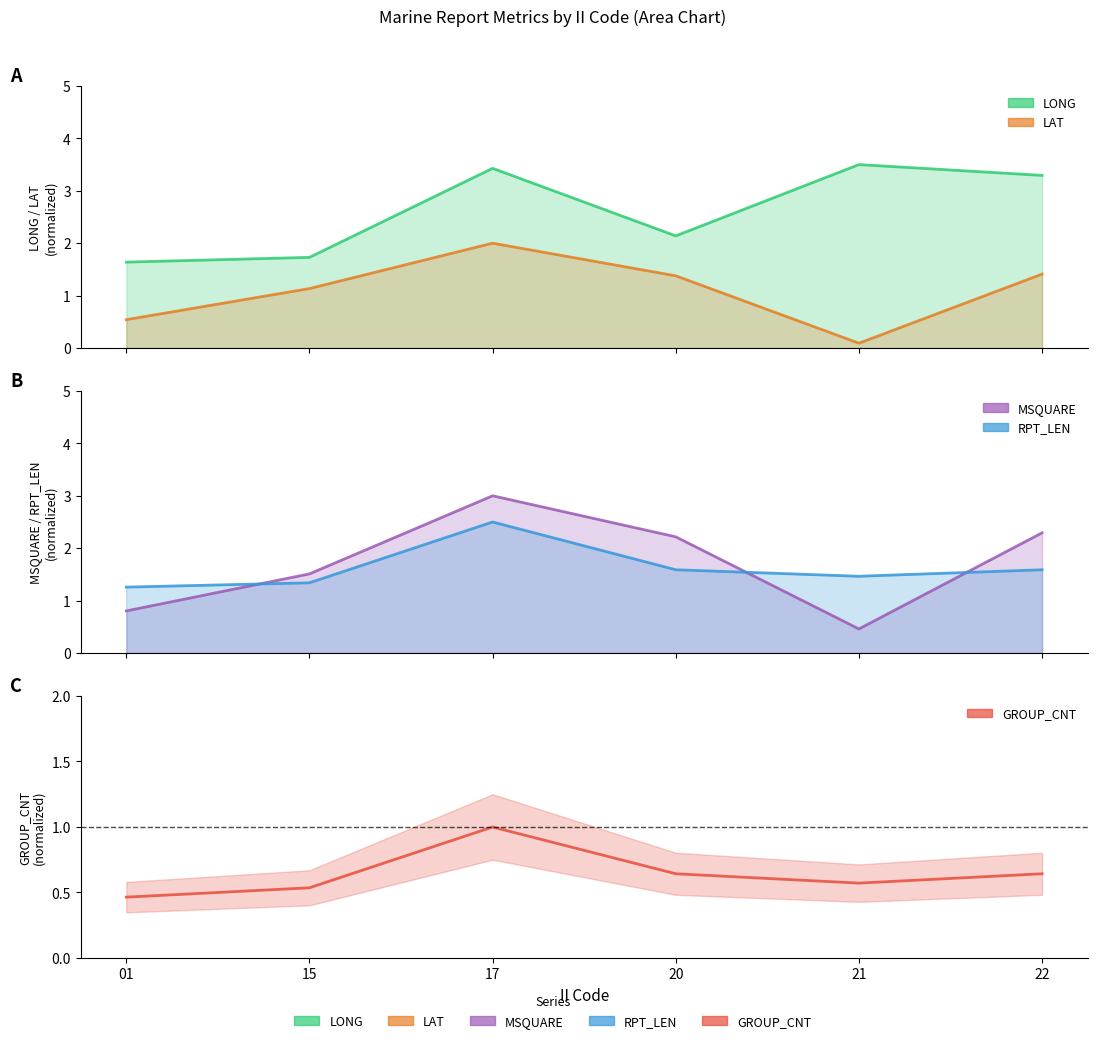

Does the chart have visible grid lines?

No